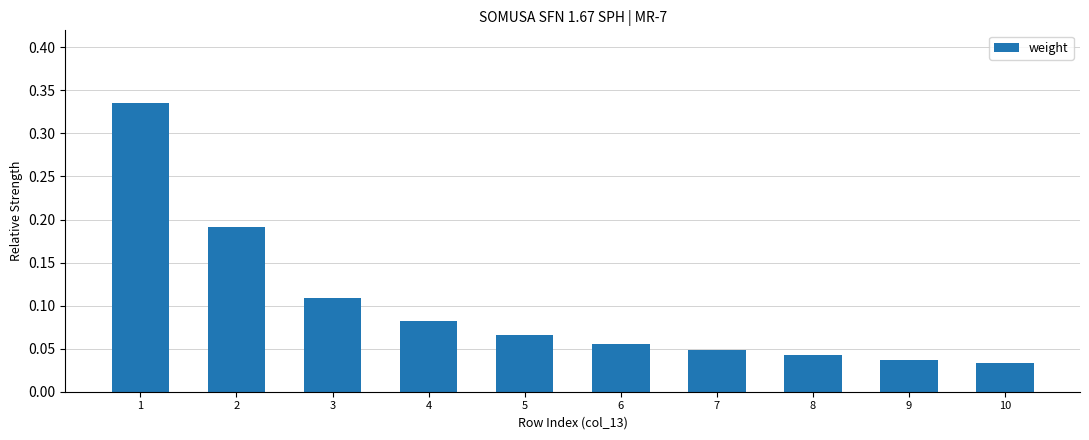

How many values are between 0 and 1?

10